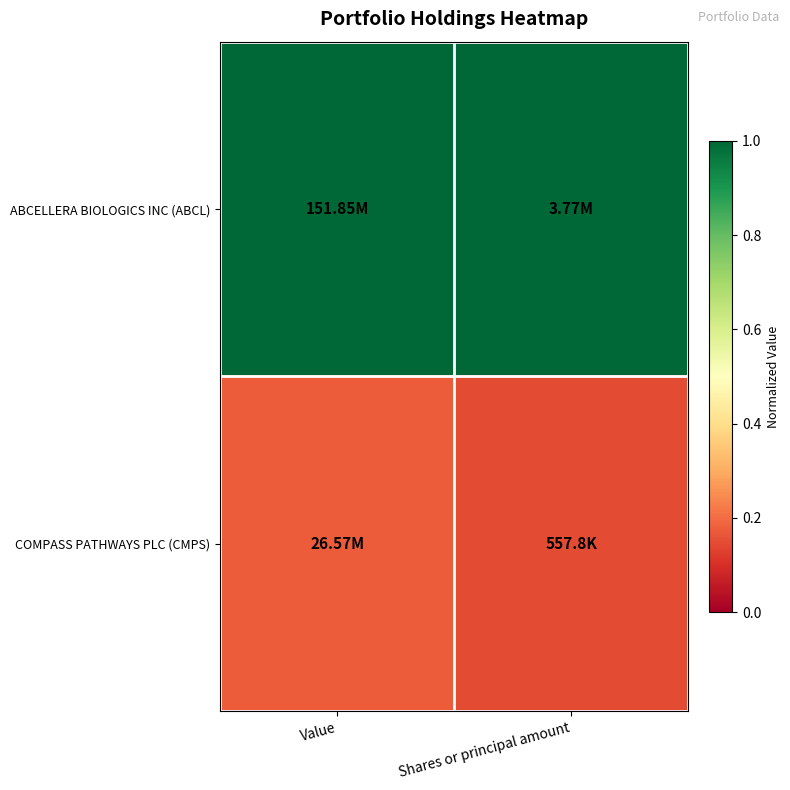

What is the minimum value shown in the chart?

0.1